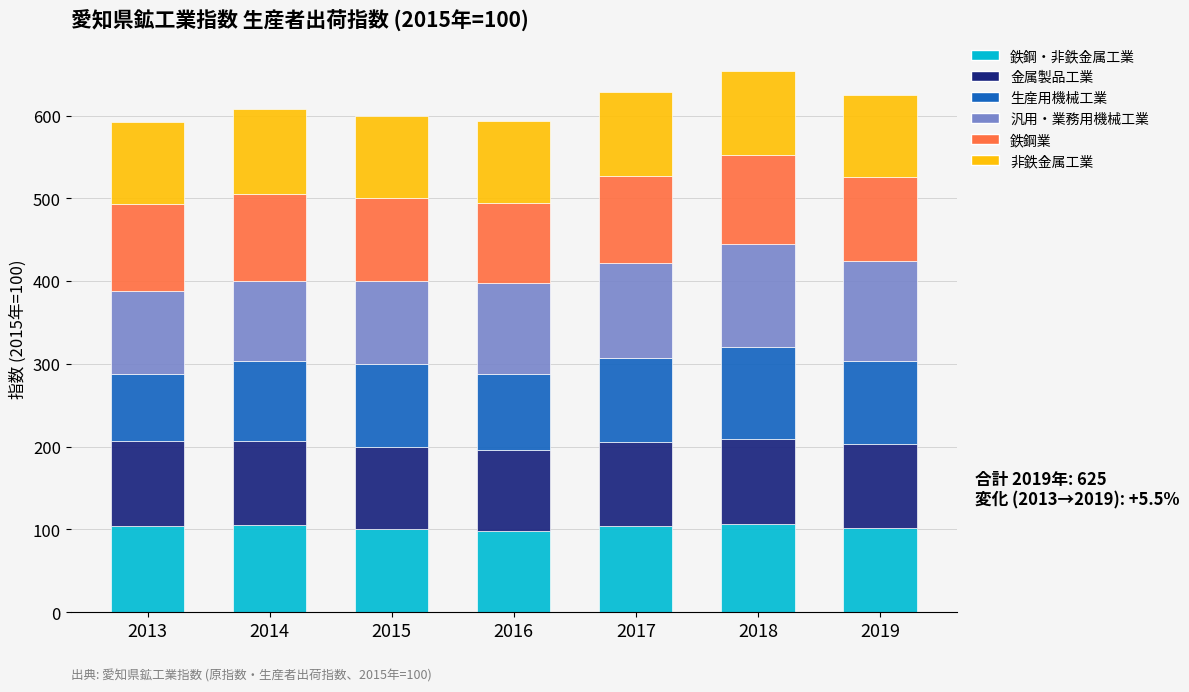

What is the total value across all series at 2016?

593.6